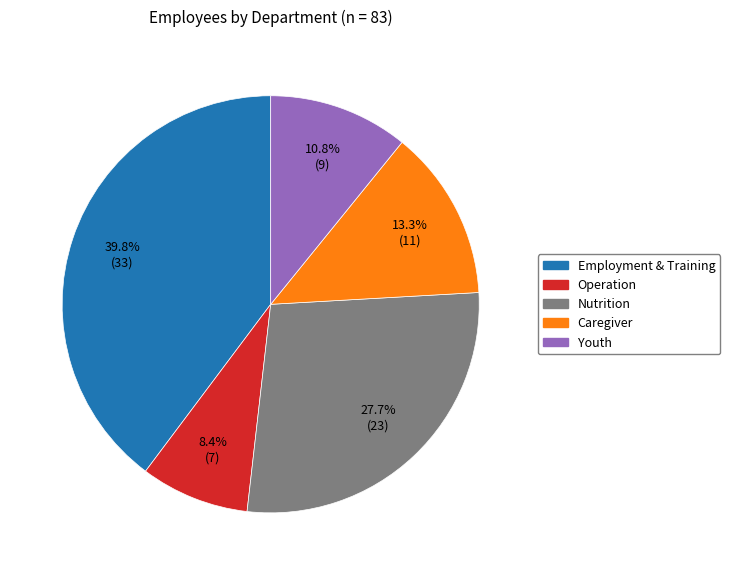

What percentage is the Employment & Training slice, to the nearest percent?

40%